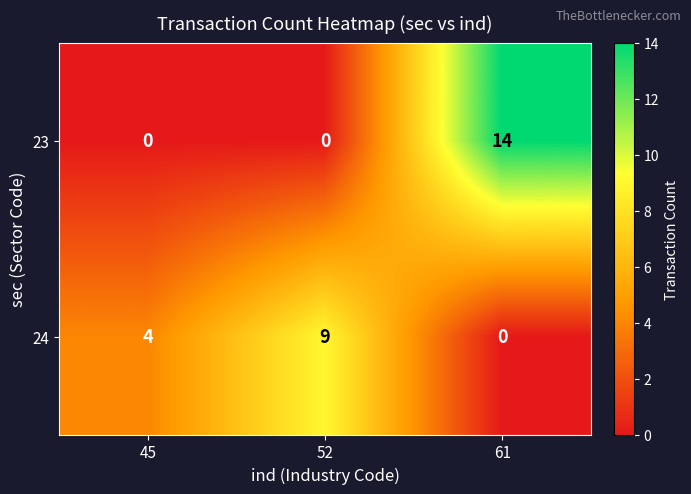

Is it true that 24 equals 5 at 45?

False